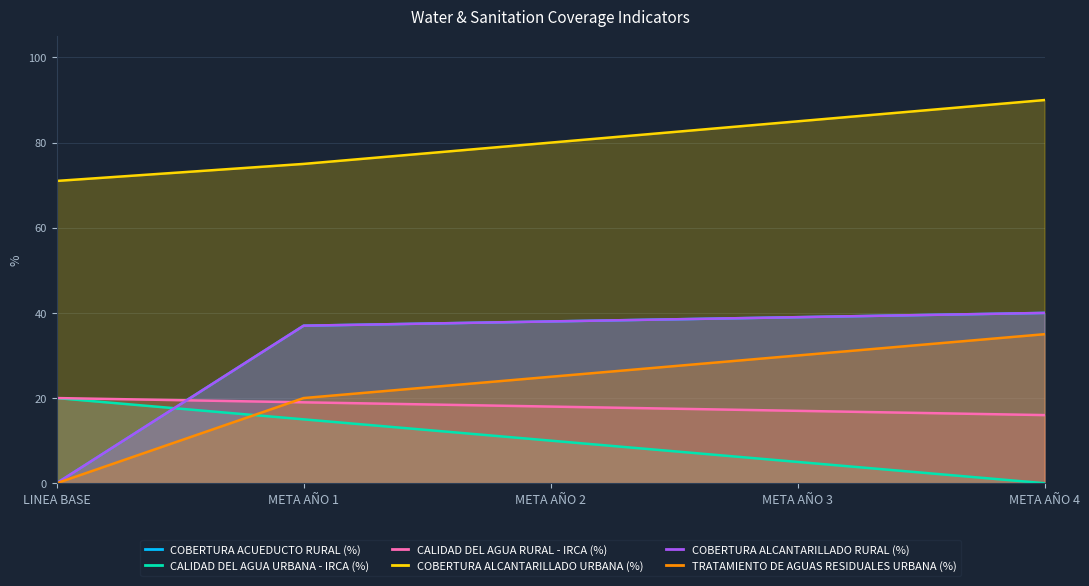

Is it true that COBERTURA ALCANTARILLADO URBANA (%) equals 96 at LINEA BASE?

False